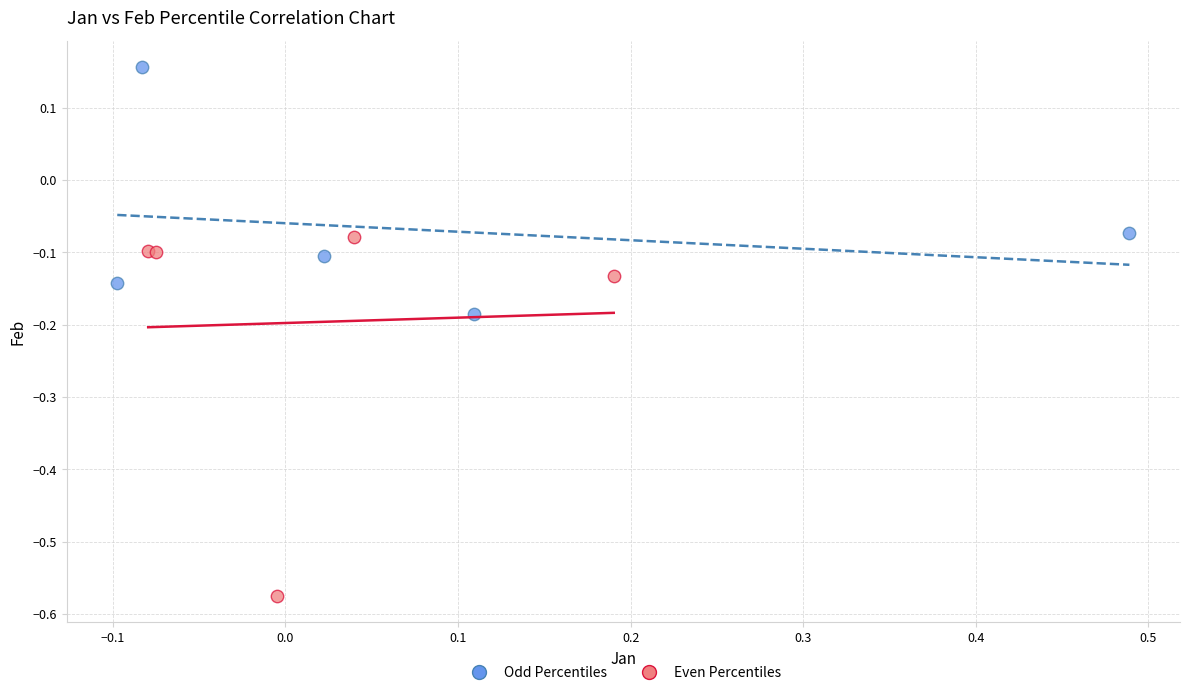

Which series reaches the minimum Y coordinate?

Even Percentiles